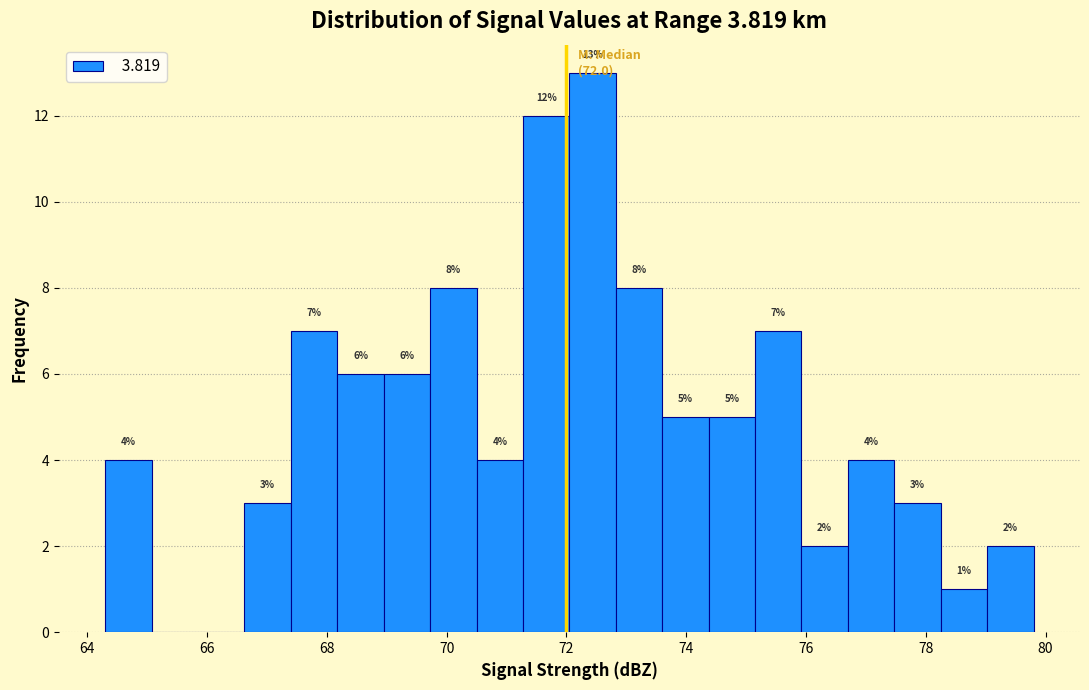

Read against the x-axis, roughly where is the centre of the tallest bar?

72.4